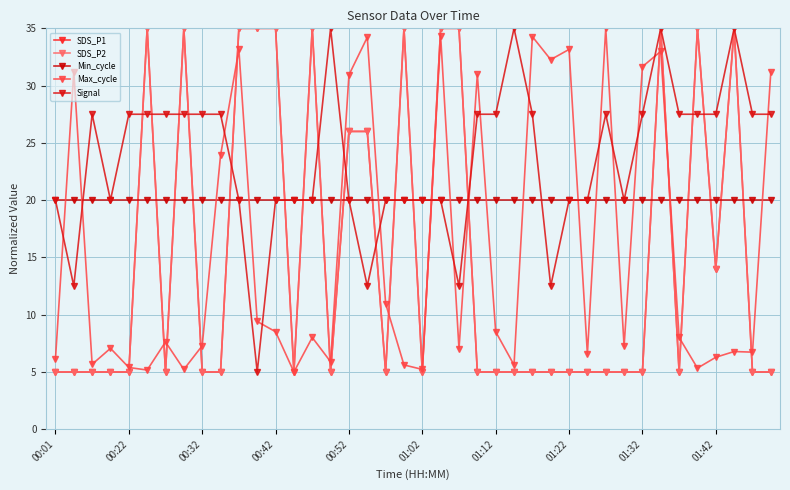

Is this an area chart (filled region under the line)?

No